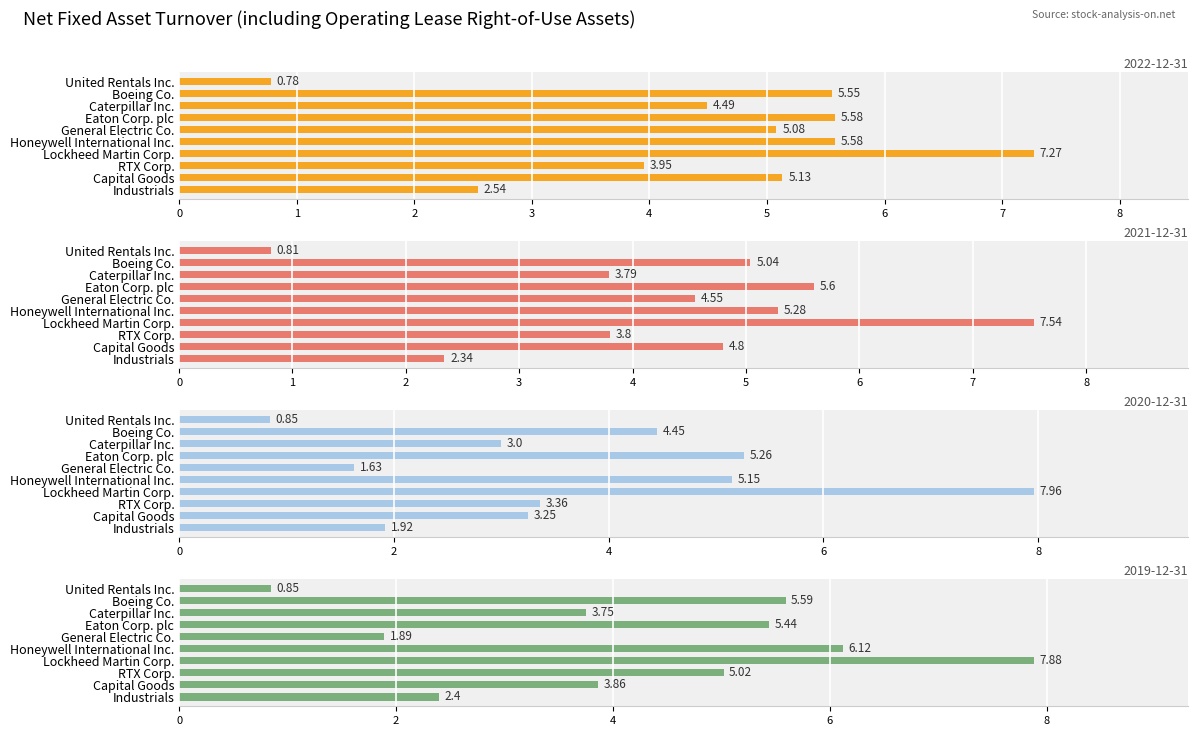

How many groups of bars are there?

10